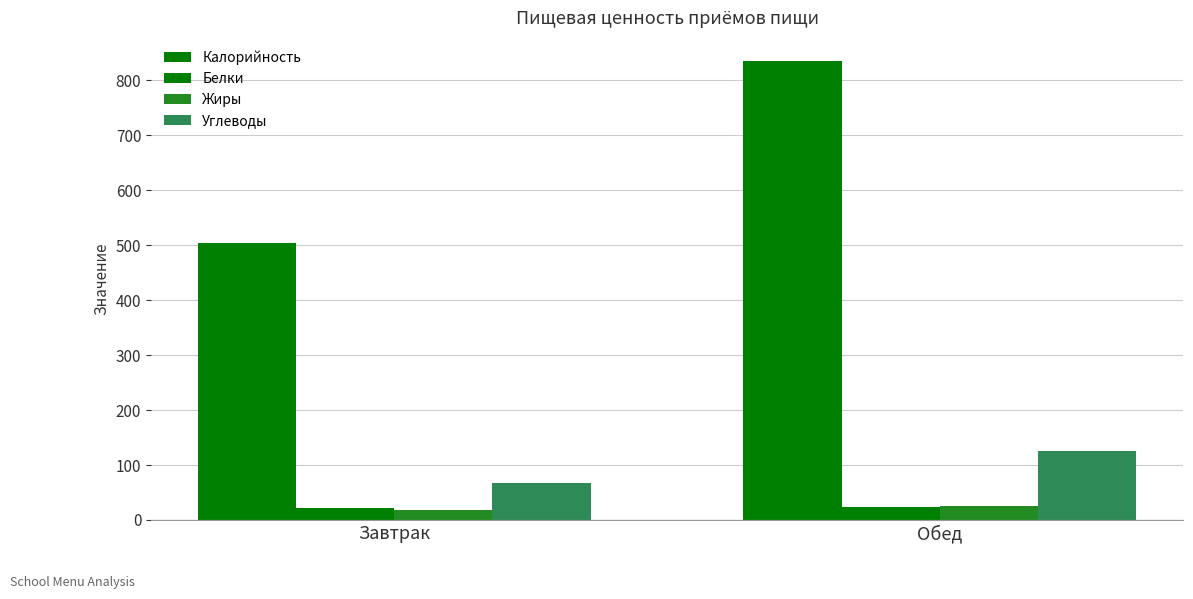

Rank the series by their maximum value, from highest to lowest.

Калорийность, Углеводы, Жиры, Белки